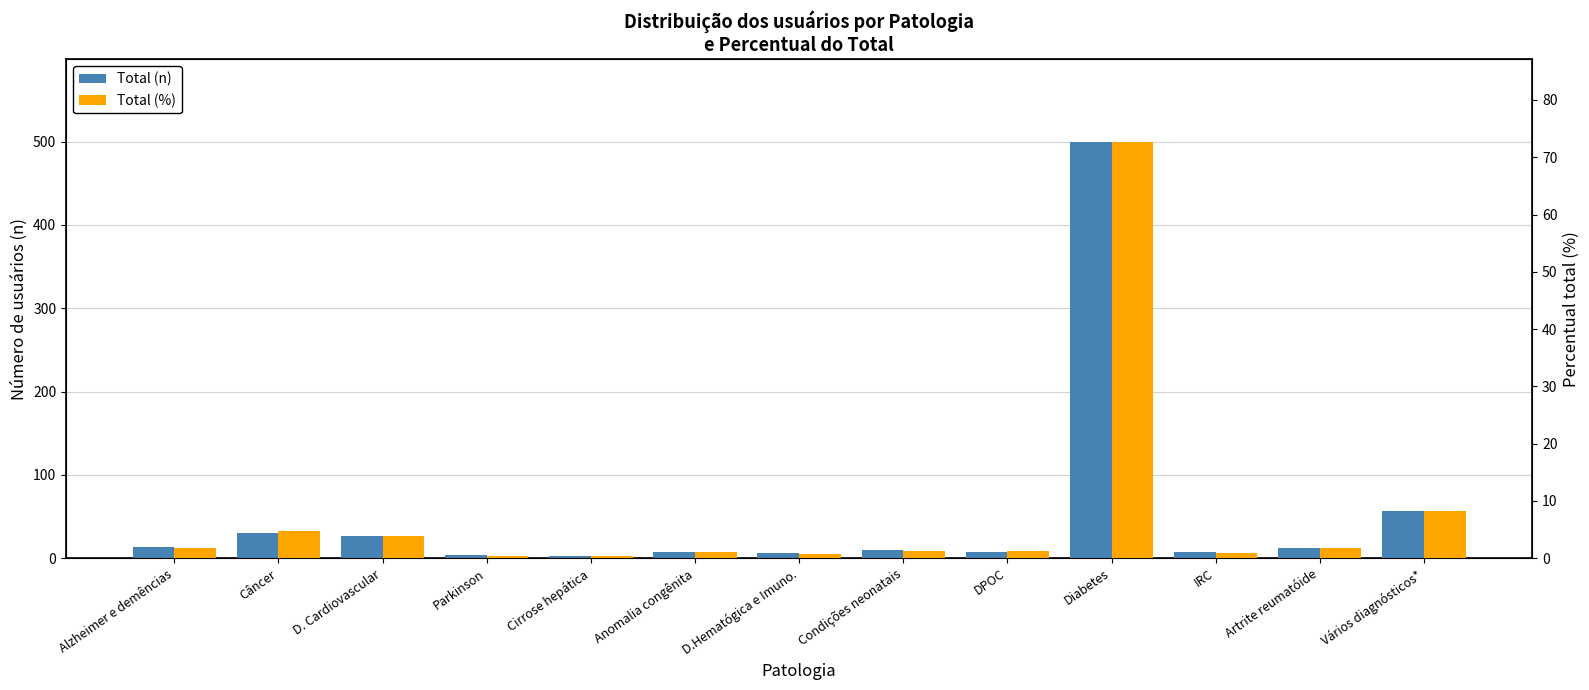

What position from the left is IRC?

11